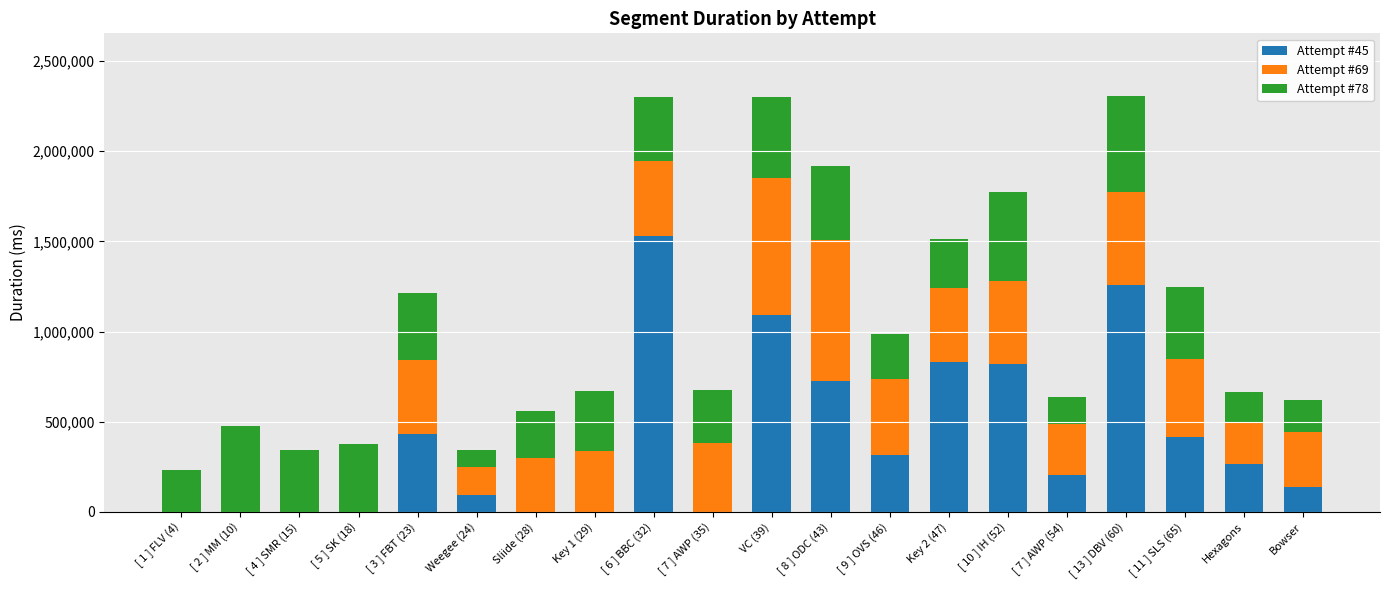

How many categories are shown in the chart?

20